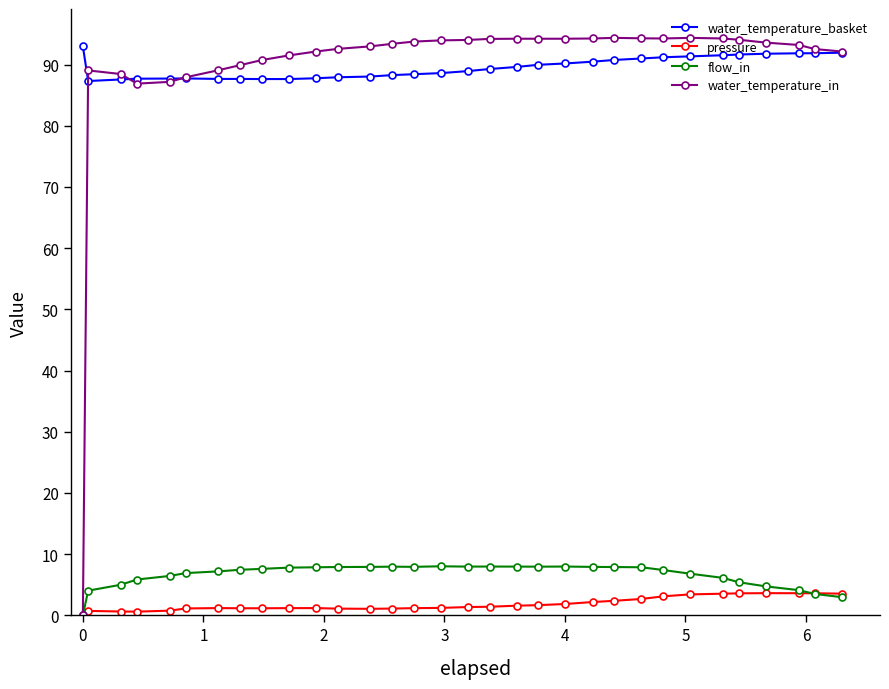

What is the value of the water_temperature_basket point at the 18th from the left?

89.3